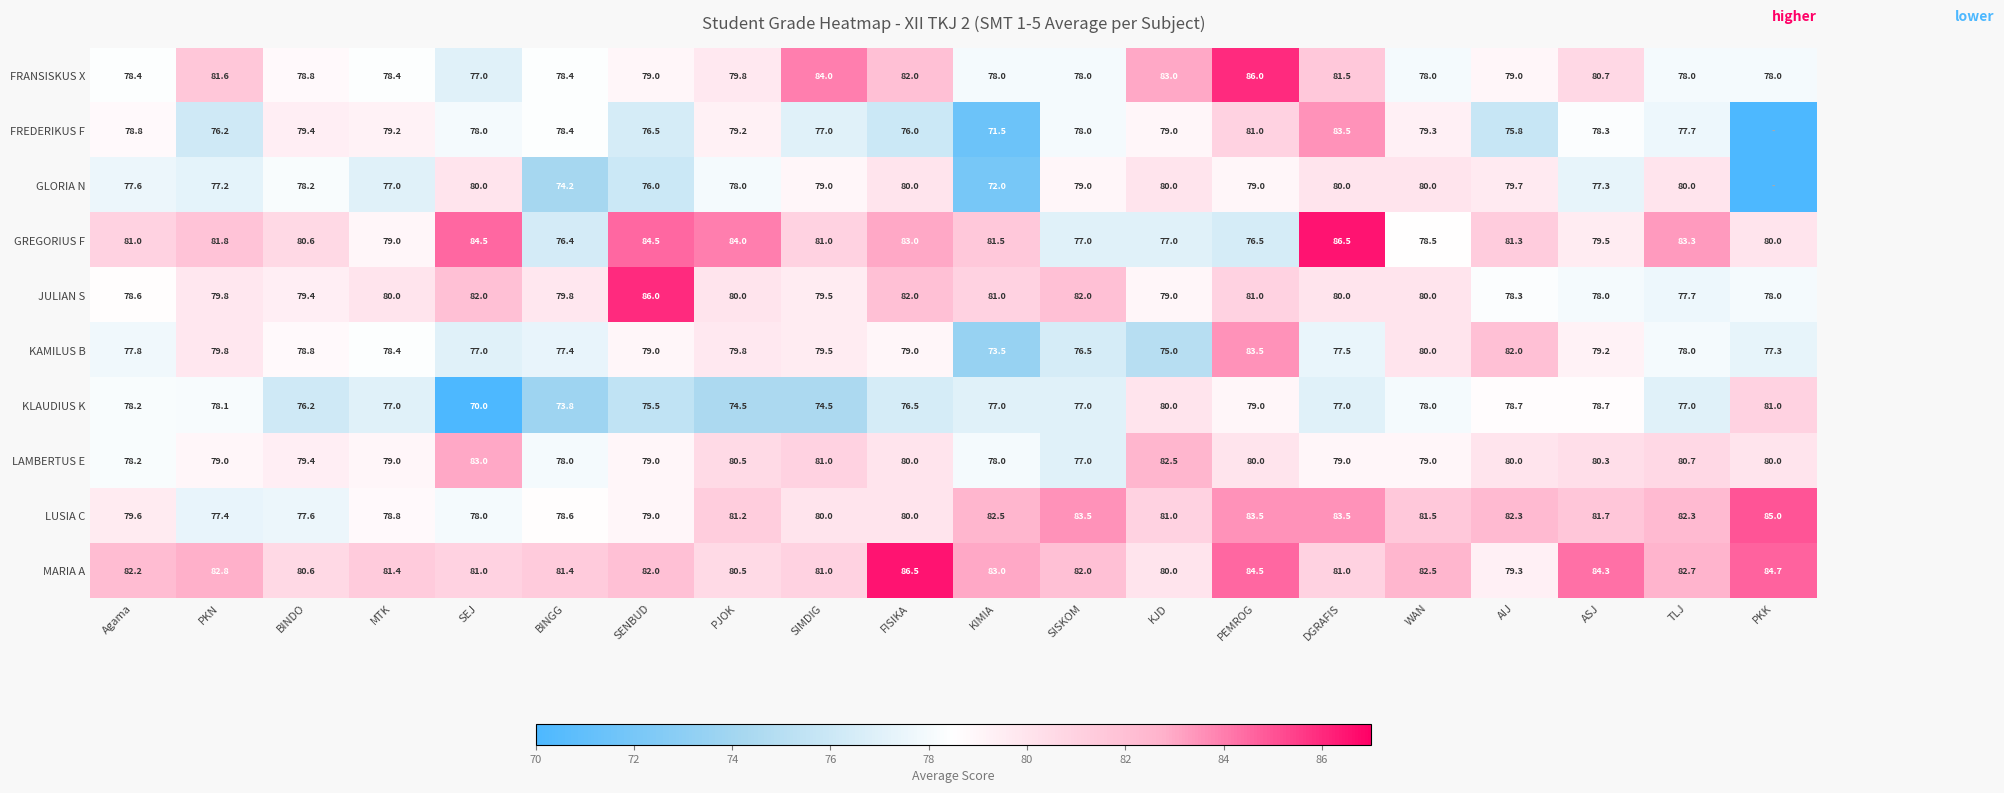

What is the difference between the second highest and minimum values in the JULIAN S series?

4.3